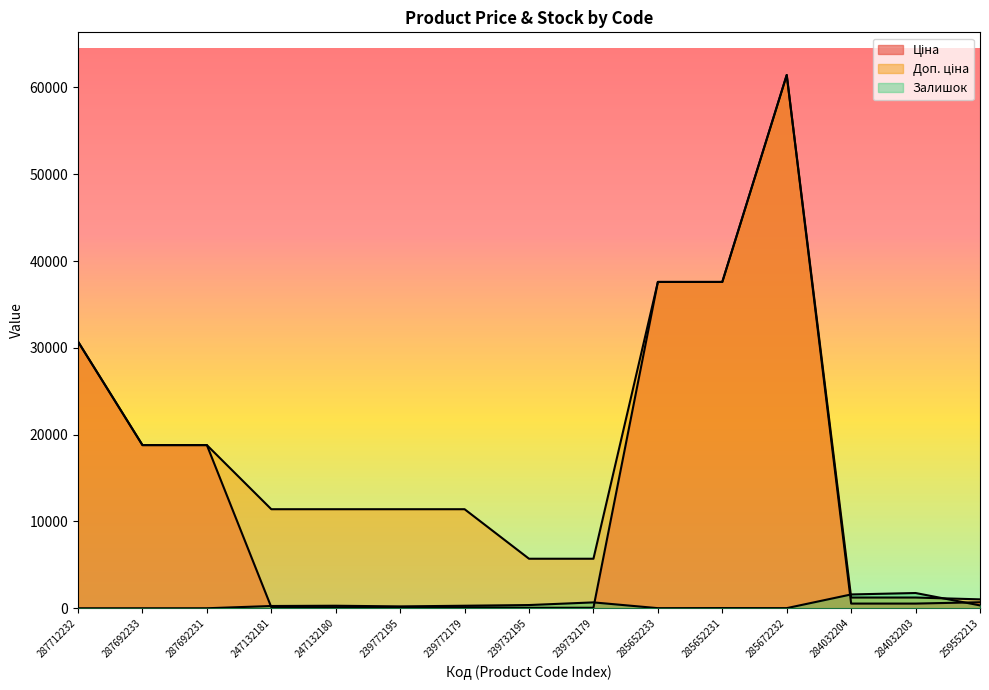

Is it true that Ціна equals 30717.1 at 287712232?

True